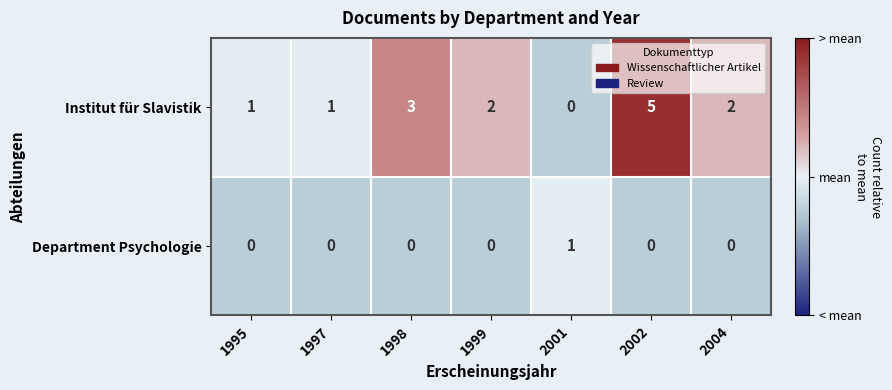

Reading left to right, transcribe all the data shown in this chart.

Institut für Slavistik: 1995=1	1997=1	1998=3	1999=2	2001=0	2002=5	2004=2
Department Psychologie: 1995=0	1997=0	1998=0	1999=0	2001=1	2002=0	2004=0